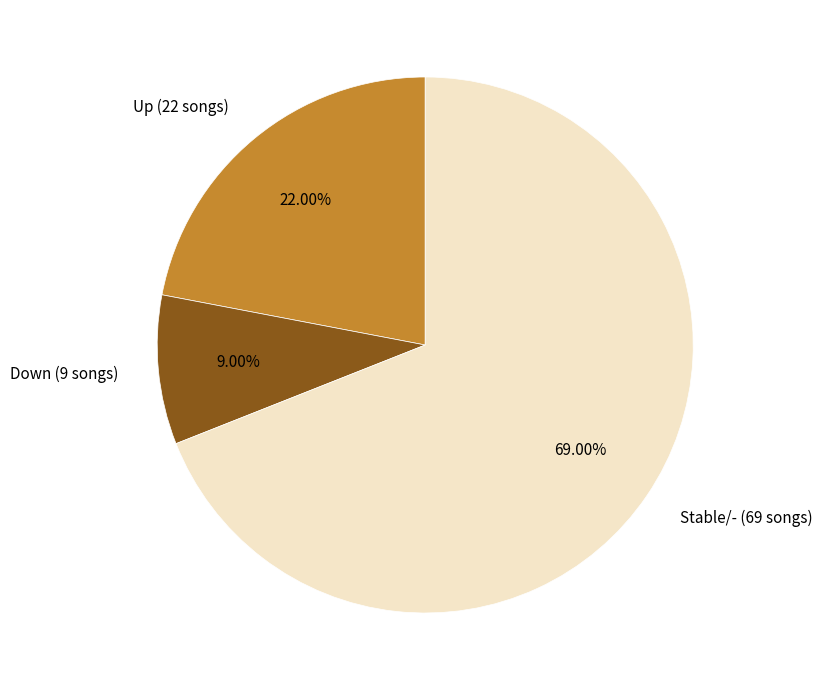

Approximately how many times larger is the value at Down (9 songs) compared to Up (22 songs)?

0.4